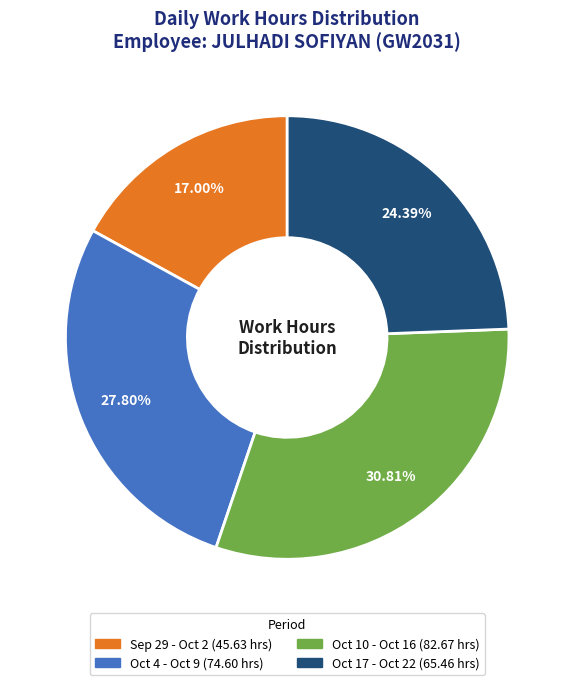

How many segments does this pie chart have?

4